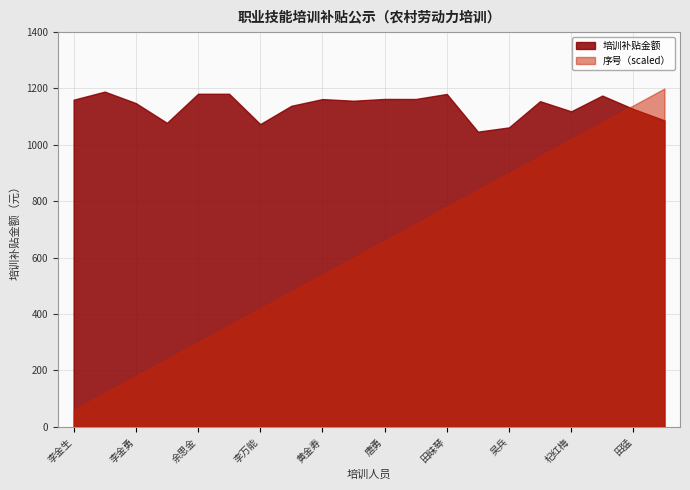

What is the maximum value for 序号?

20